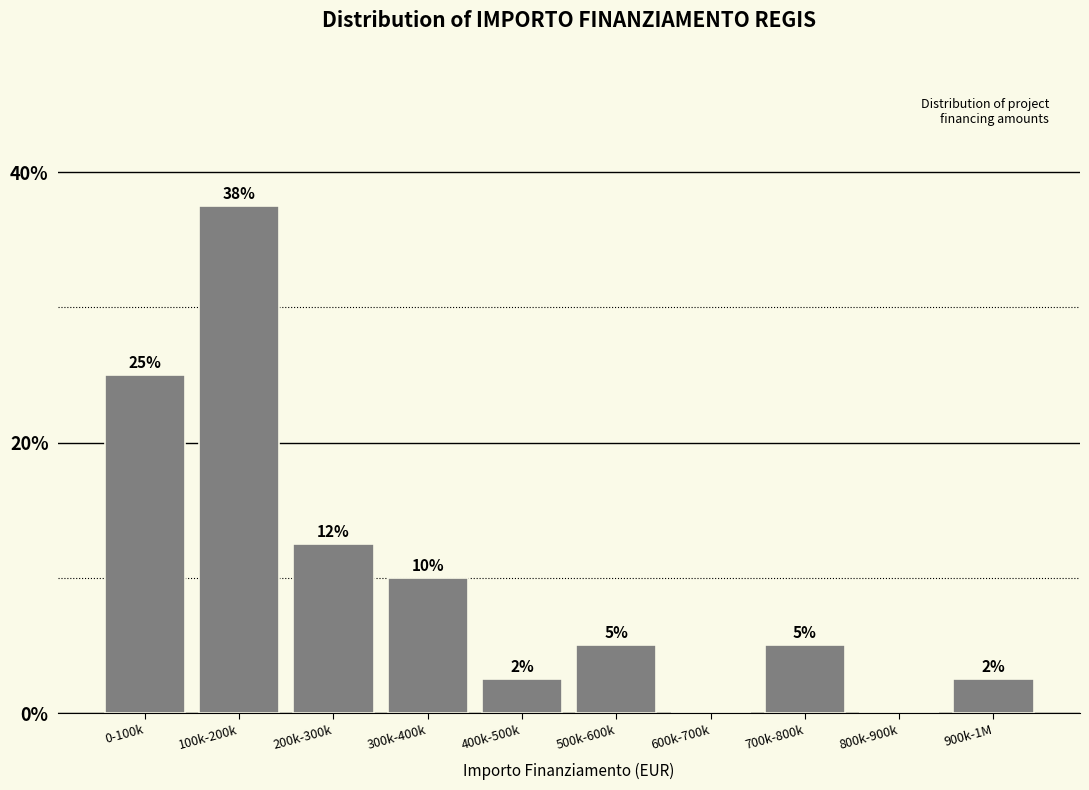

What is the change in value from 600k-700k to 700k-800k?

+5.0